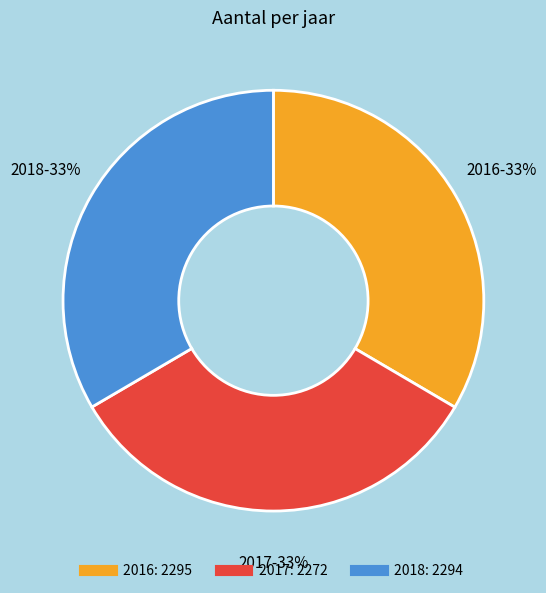

To the nearest percent, what percentage of the pie is 2018?

33%